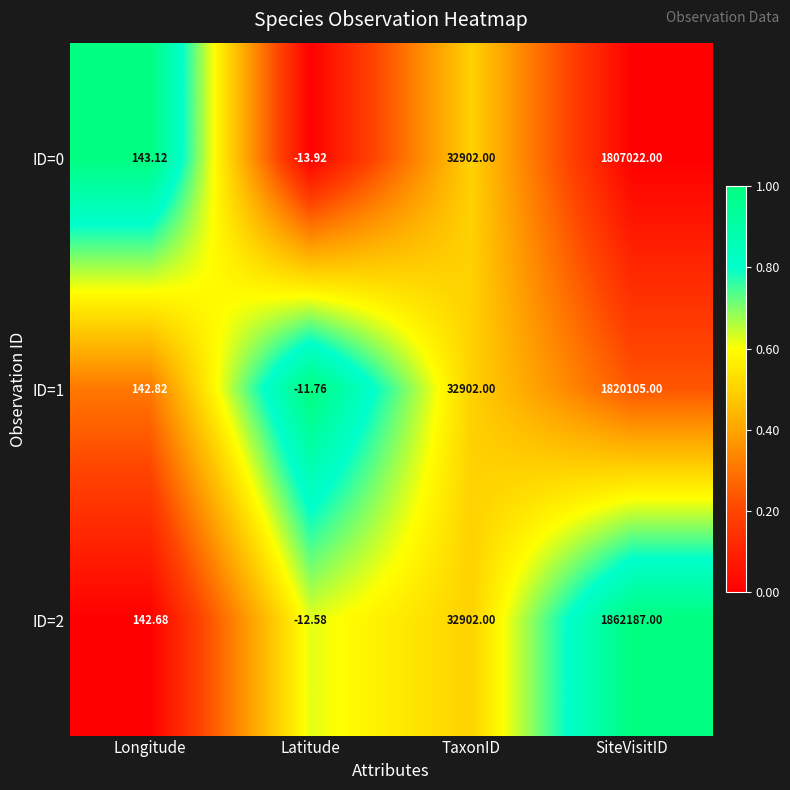

How many categories are shown in the chart?

4